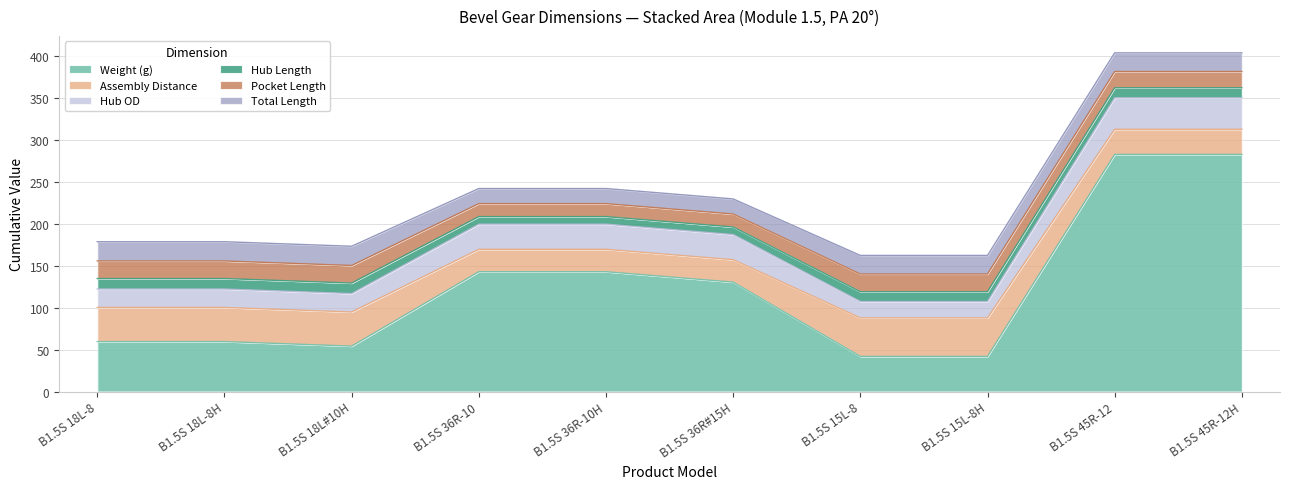

The value of Total Length at B1.5S 45R-12 is 13.6. True or false?

False